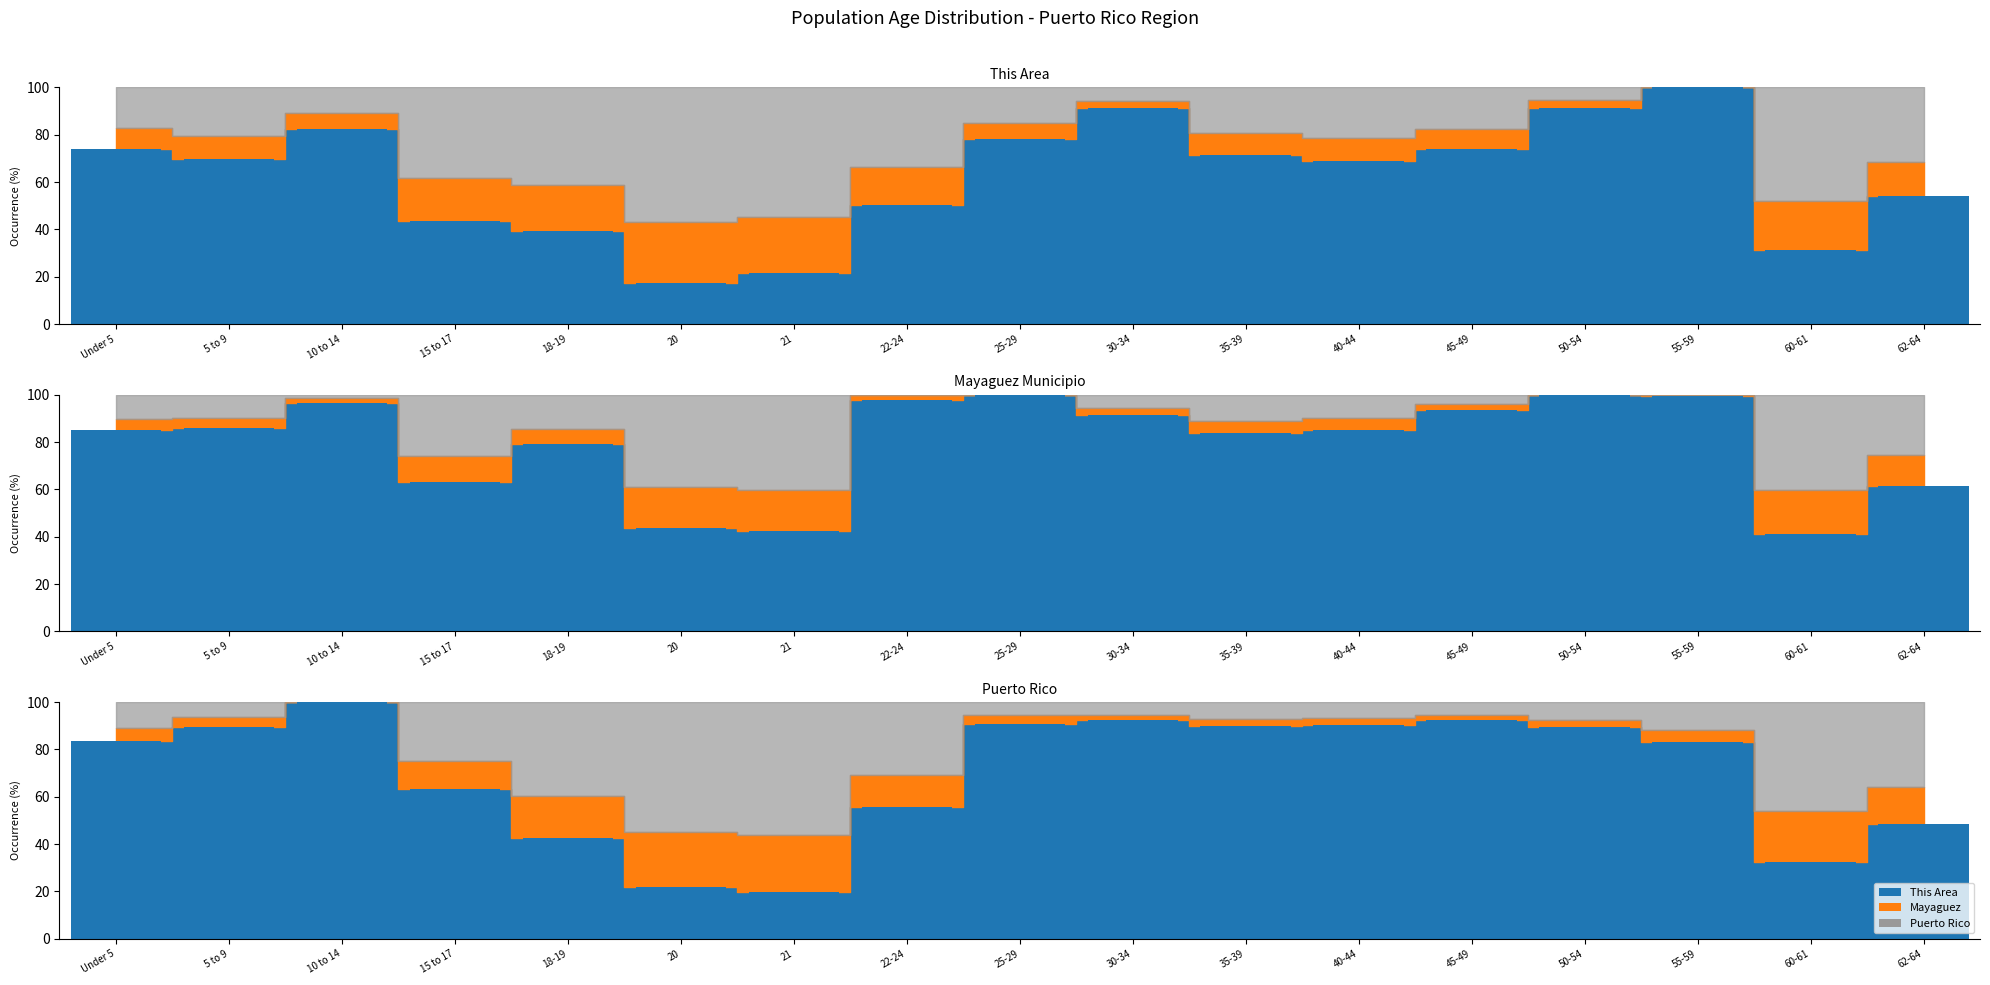

What is the minimum value shown in the chart?

17.4